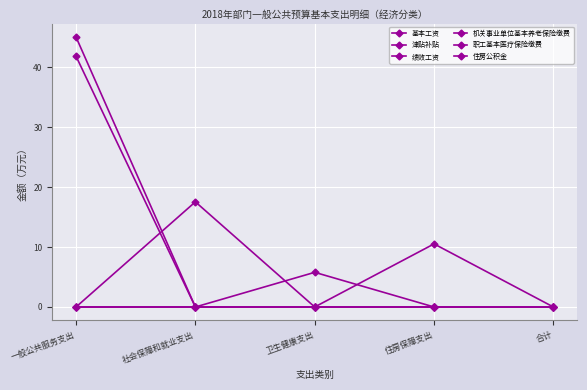

Count the number of data series in this chart.

6